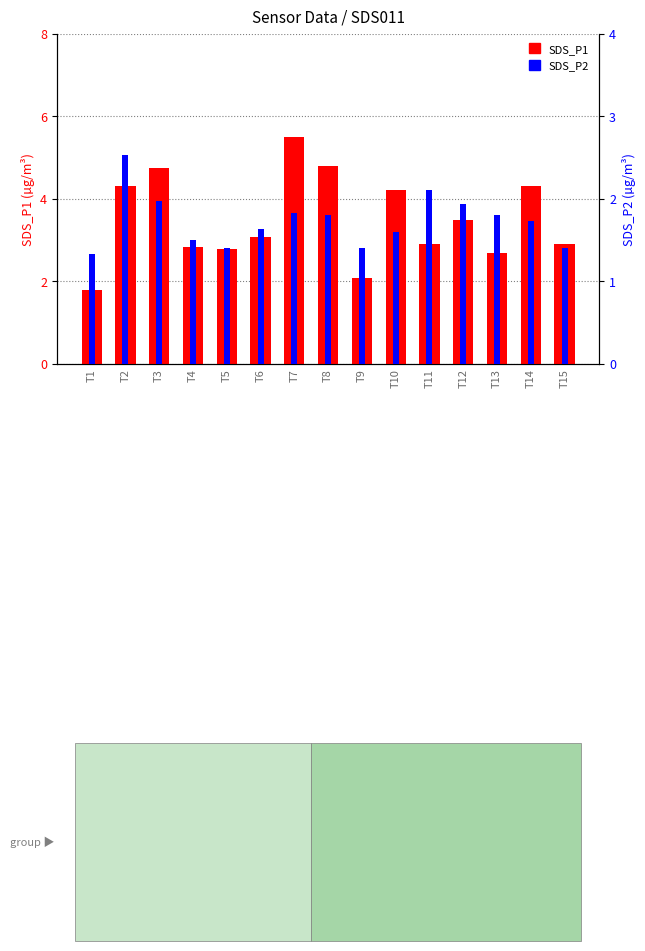

What is the approximate value of SDS_P1 at T15?

2.9